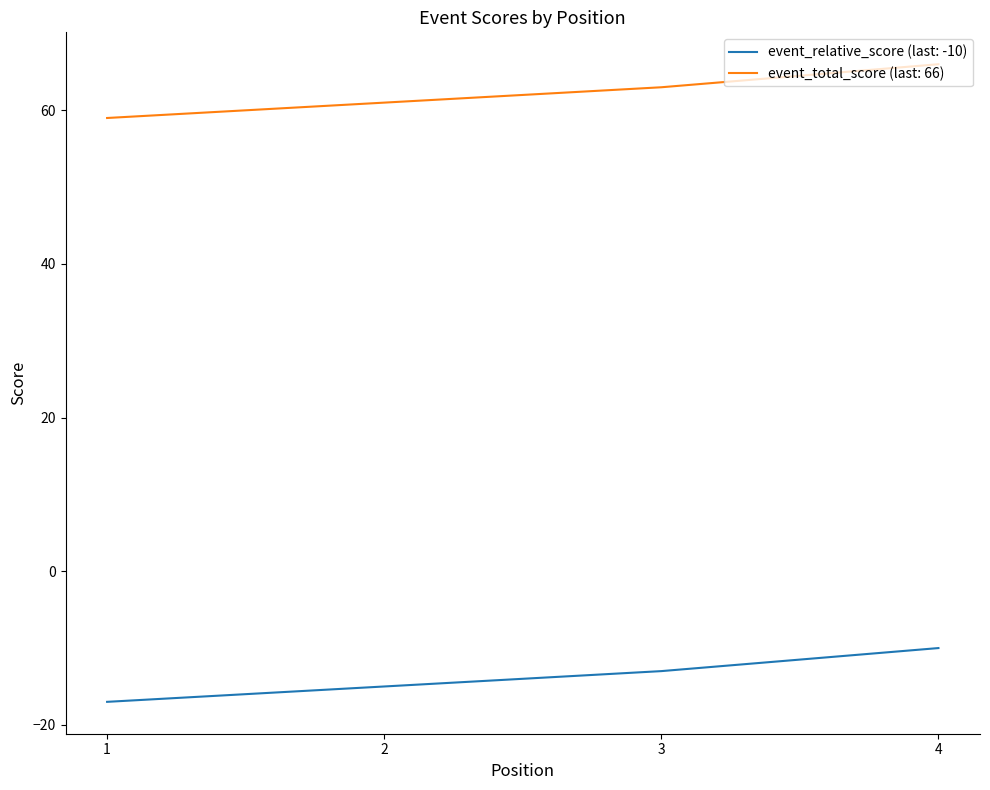

True or false: event_relative_score (last: -10) has more than 0 points higher than both neighbors.

False